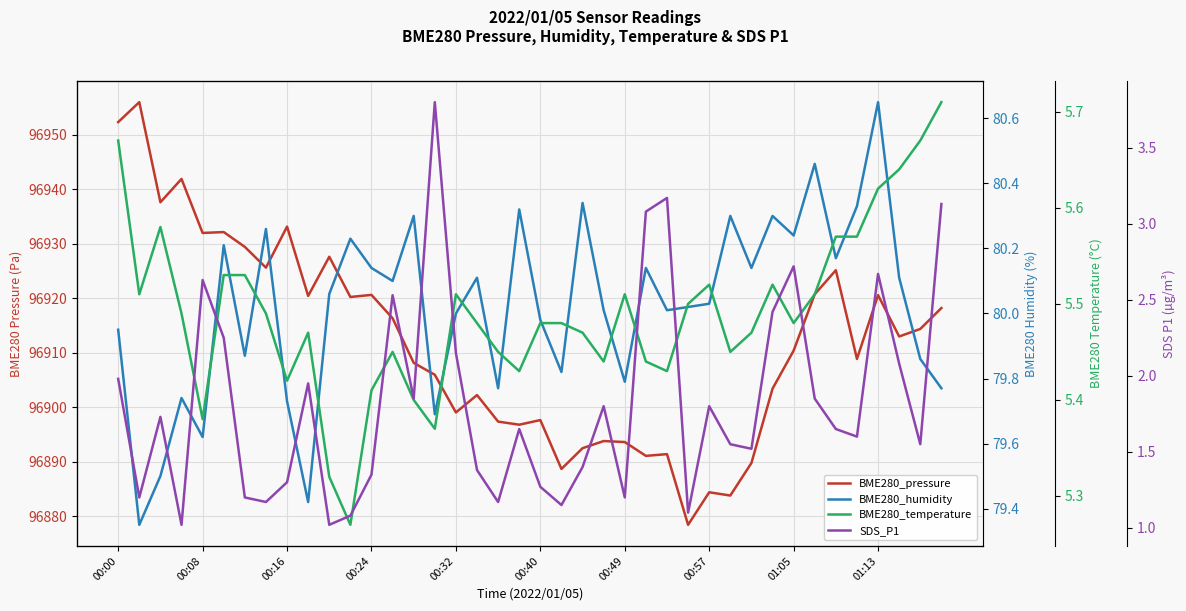

True or false: SDS_P1 and BME280_temperature intersect in this chart.

False